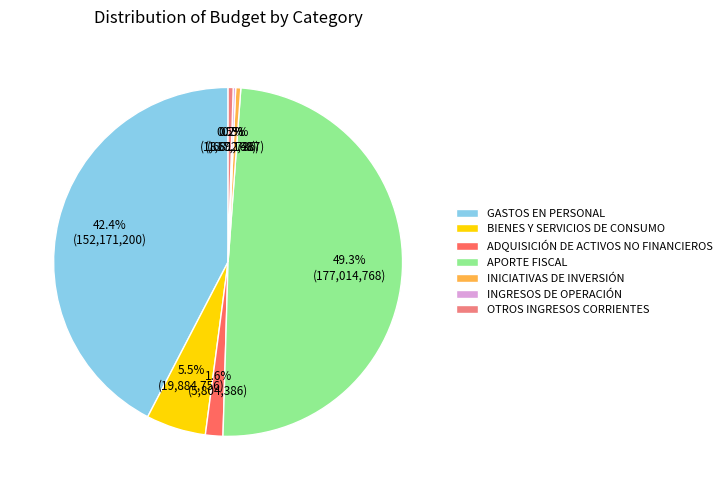

Which category has the biggest portion of the pie?

APORTE FISCAL